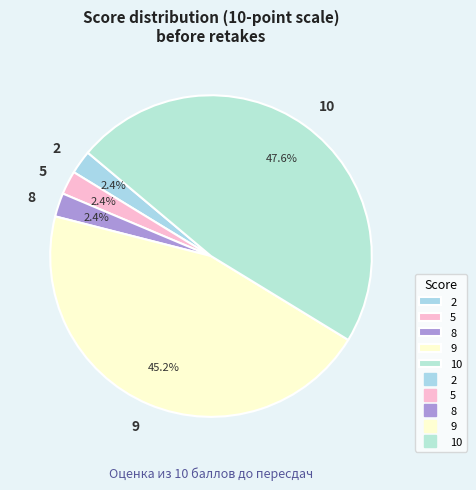

Is the sum of 9 and 8 greater than half?

No